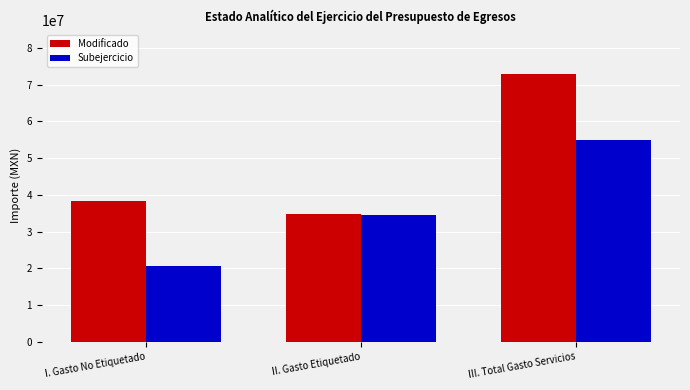

Which series has the largest range (max minus min)?

Modificado